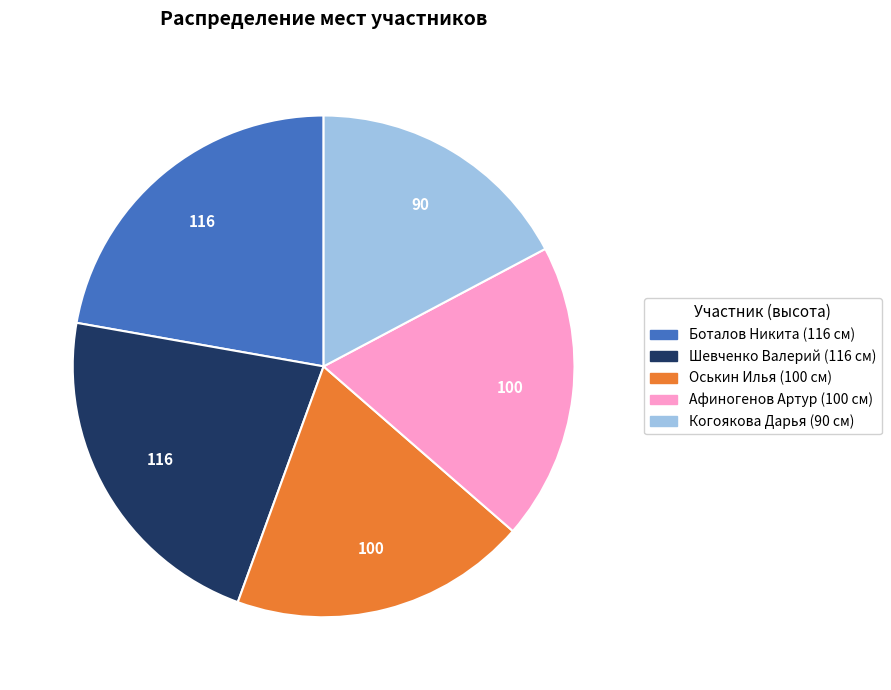

The Боталов Никита slice represents 13% of the pie. True or false?

False